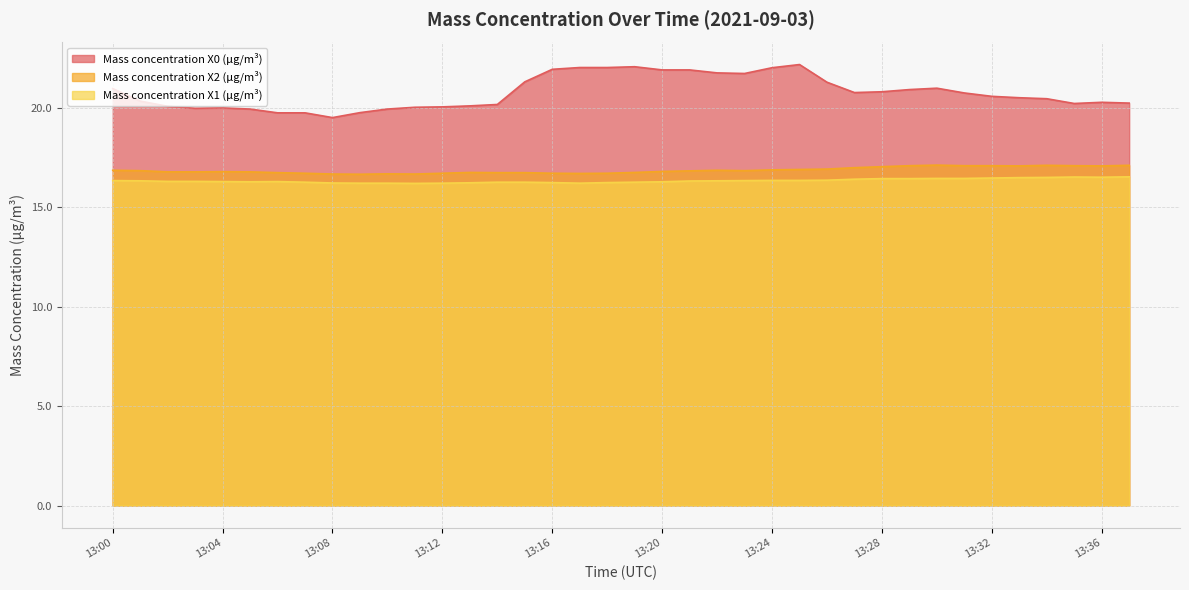

Which series has the largest total across all categories?

Mass concentration X0 (μg/m³)